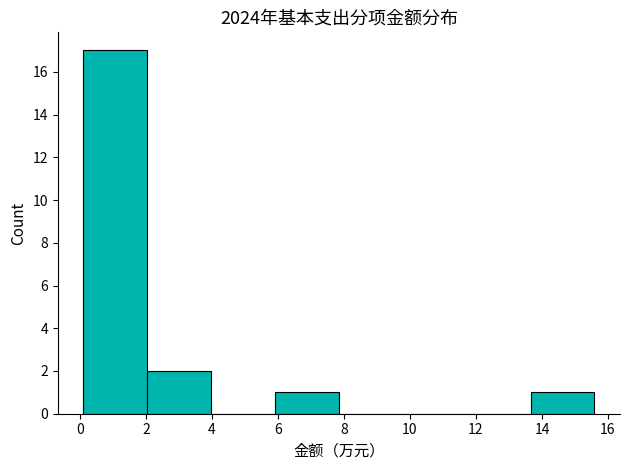

Over which range of the x-axis is the bar tallest?

0.2 to 2.0